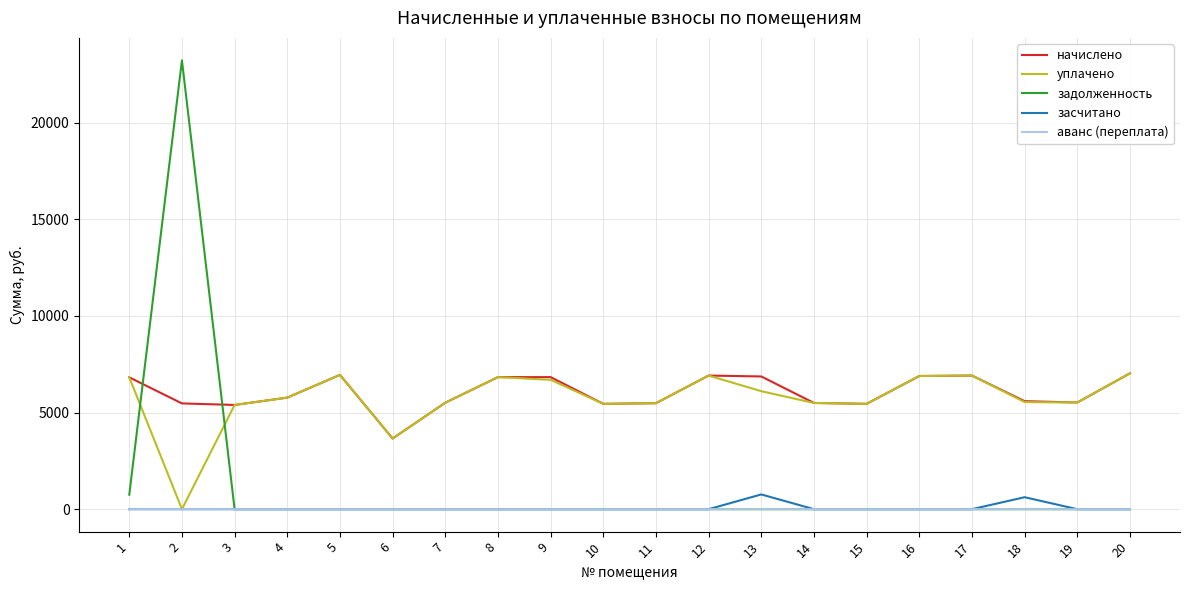

Is the value of начислено at 9 greater than the value of засчитано at 7?

Yes